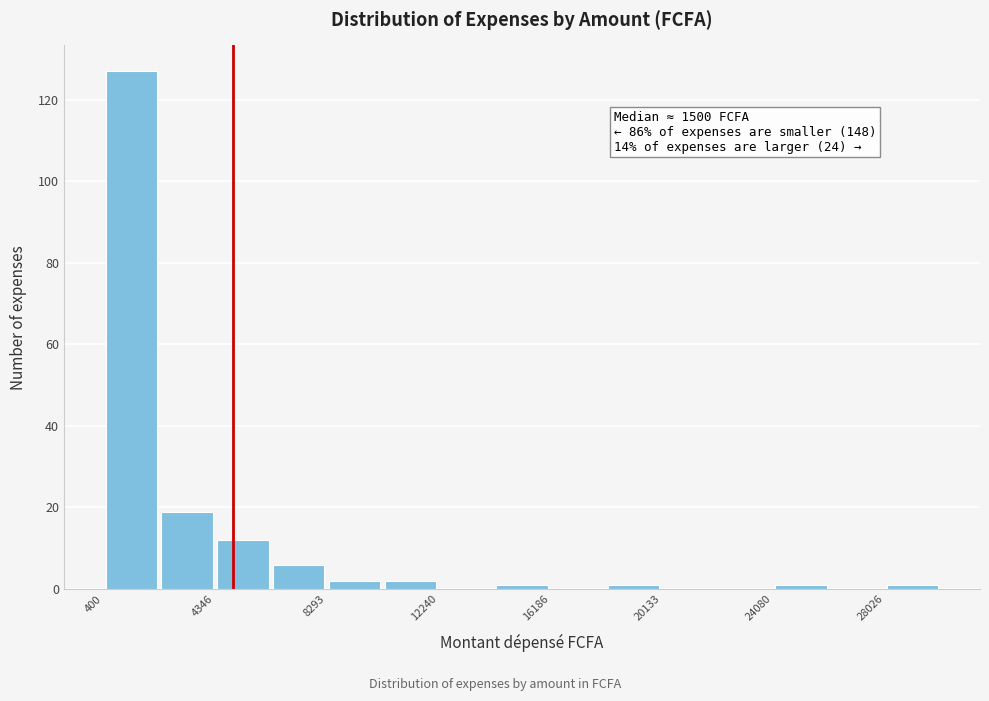

Around what value on the x-axis is the tallest bar? Give the approximate position of its centre, as read against the axis.

1500